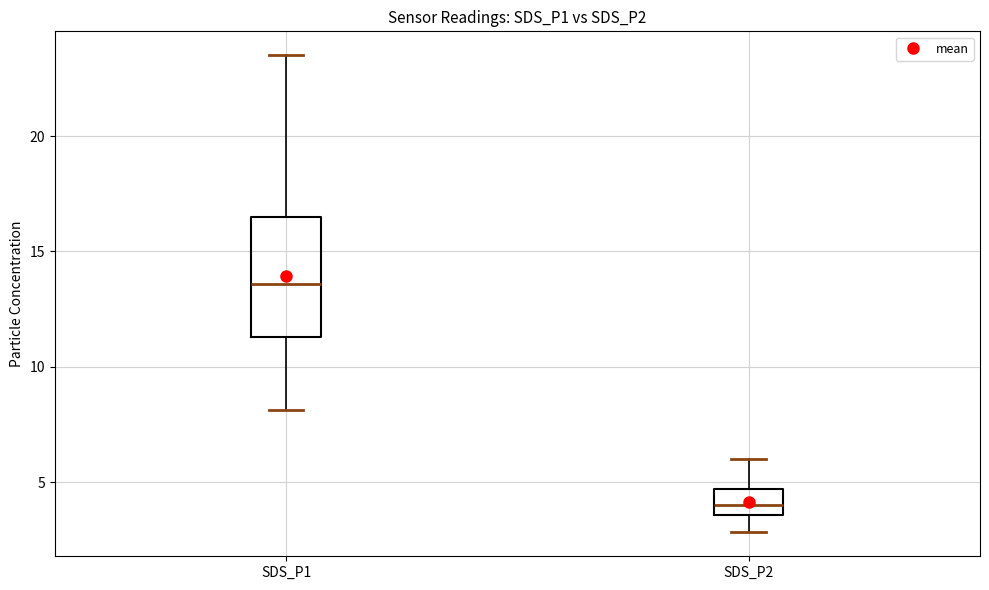

Where does the median line of the box for SDS_P1 sit on the y-axis? The values are not printed on the chart, so give them approximately, as read against the axis.

13.5